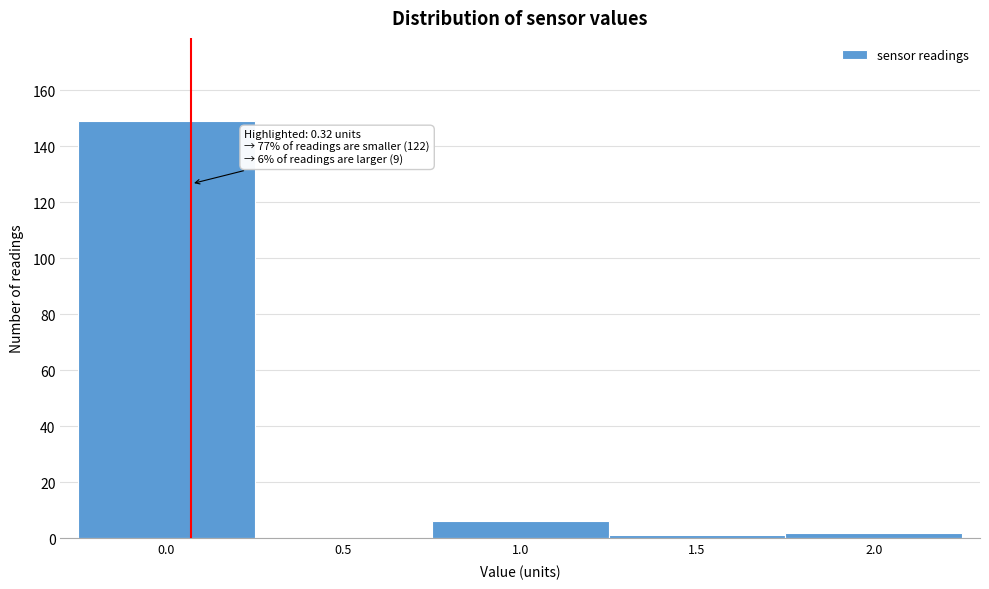

Reading left to right, what are all the values shown in this chart?

0.0=149	0.5=0	1.0=6	1.5=1	2.0=2